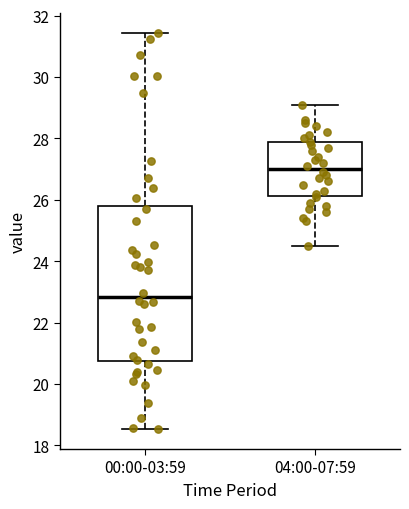

Comparing the boxes themselves (not the whiskers), which one is the tallest?

00:00-03:59